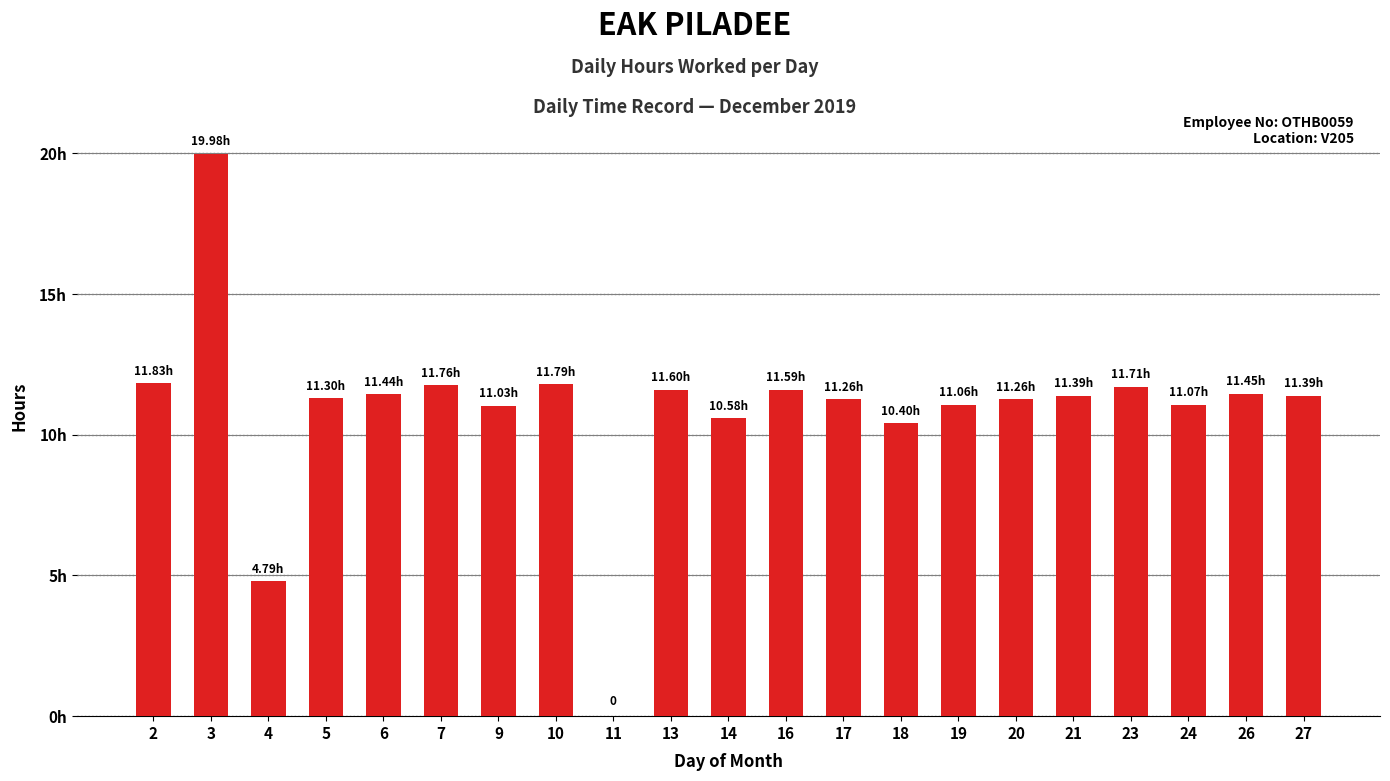

What is the value of the 7th bar from the left?

11.0